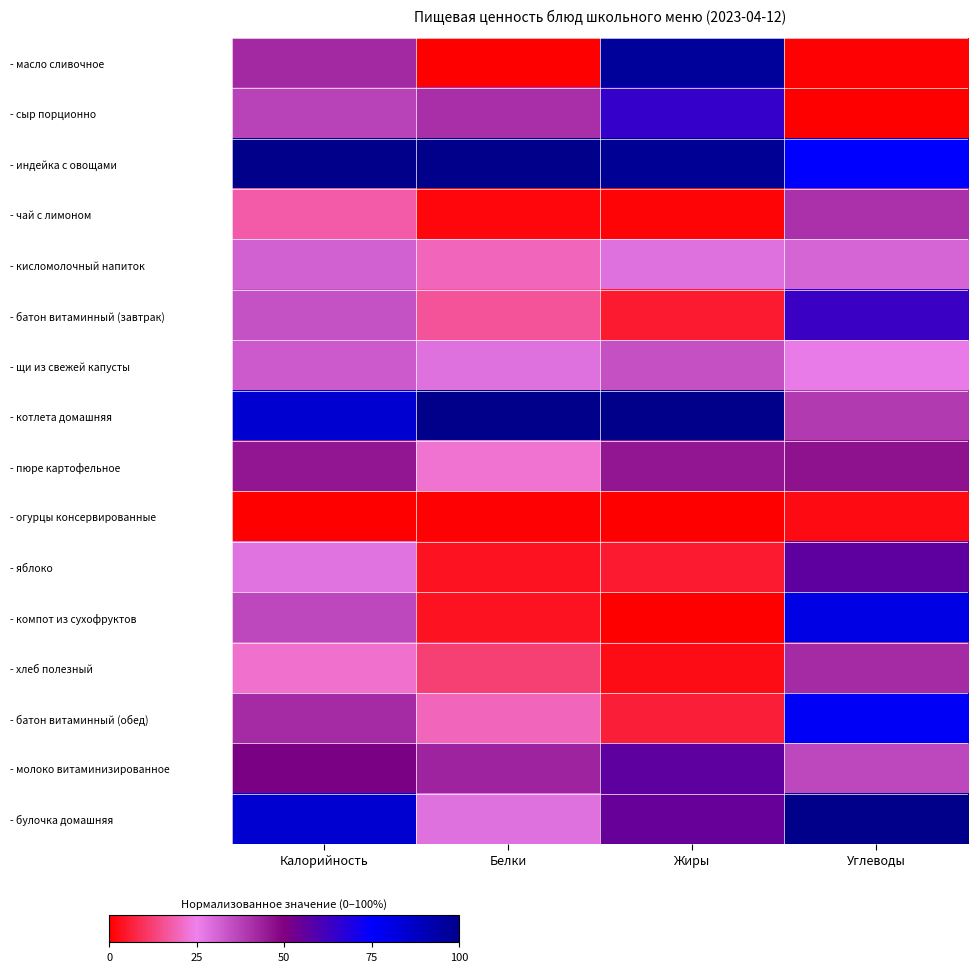

Between Углеводы and Калорийность, which is larger?

Калорийность